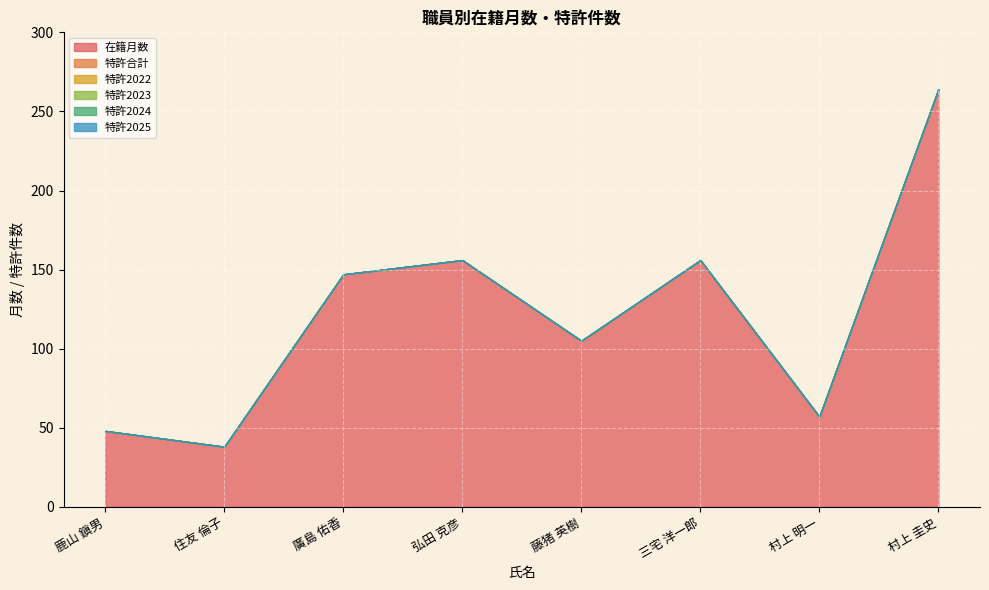

Reading left to right, extract all data points from this chart.

在籍月数: 鹿山 鎭男=48	住友 倫子=38	廣島 佑香=147	弘田 克彦=156	藤猪 英樹=105	三宅 洋一郎=156	村上 明一=57	村上 圭史=264
特許合計: 鹿山 鎭男=0	住友 倫子=0	廣島 佑香=0	弘田 克彦=0	藤猪 英樹=0	三宅 洋一郎=0	村上 明一=0	村上 圭史=0
特許2022: 鹿山 鎭男=0	住友 倫子=0	廣島 佑香=0	弘田 克彦=0	藤猪 英樹=0	三宅 洋一郎=0	村上 明一=0	村上 圭史=0
特許2023: 鹿山 鎭男=0	住友 倫子=0	廣島 佑香=0	弘田 克彦=0	藤猪 英樹=0	三宅 洋一郎=0	村上 明一=0	村上 圭史=0
特許2024: 鹿山 鎭男=0	住友 倫子=0	廣島 佑香=0	弘田 克彦=0	藤猪 英樹=0	三宅 洋一郎=0	村上 明一=0	村上 圭史=0
特許2025: 鹿山 鎭男=0	住友 倫子=0	廣島 佑香=0	弘田 克彦=0	藤猪 英樹=0	三宅 洋一郎=0	村上 明一=0	村上 圭史=0